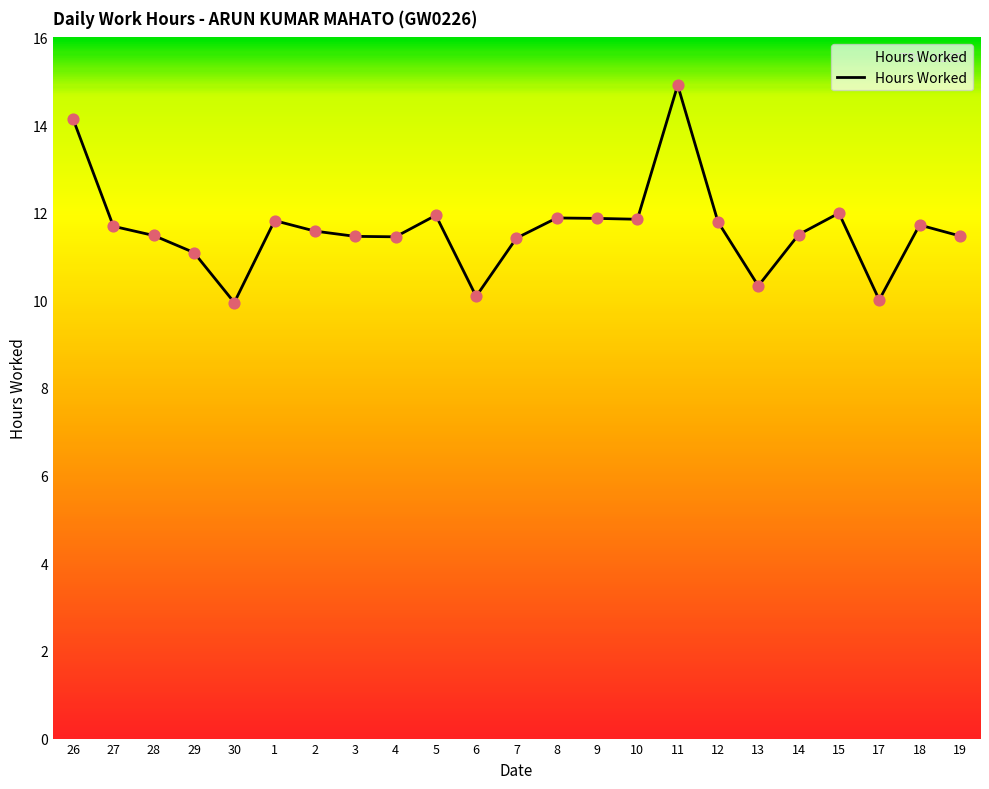

What is the change in value from 12 to 15?

+0.2